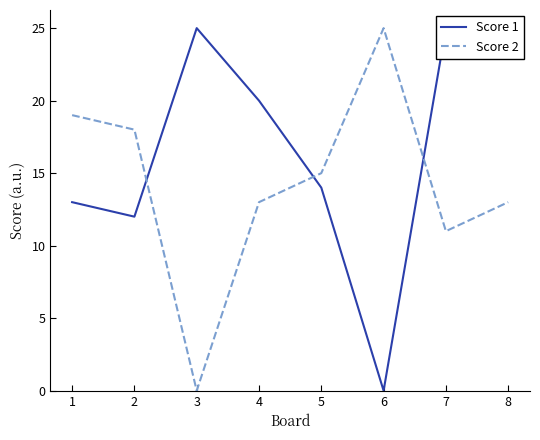

At 6, list the series in order from largest to smallest.

Score 2, Score 1